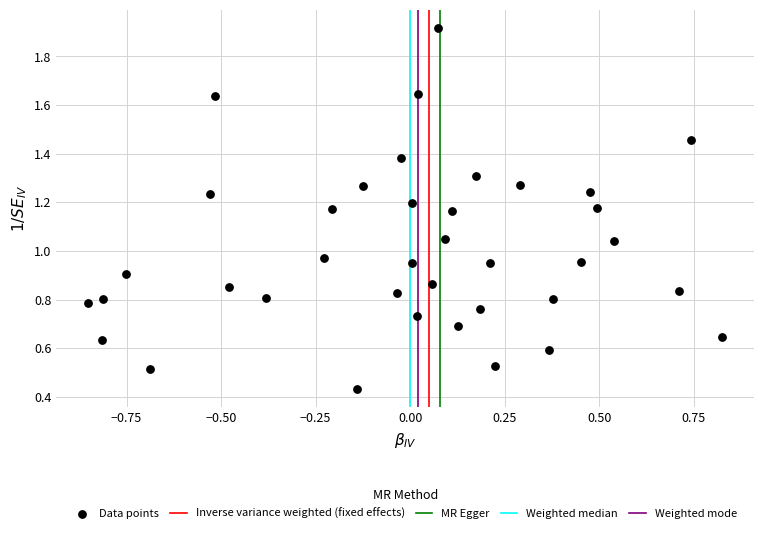

What is the range of X values (max minus min)?

1.7